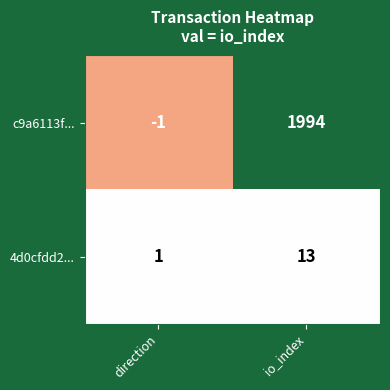

What is the sum of the 4d0cfdd2... values at io_index and direction?

14